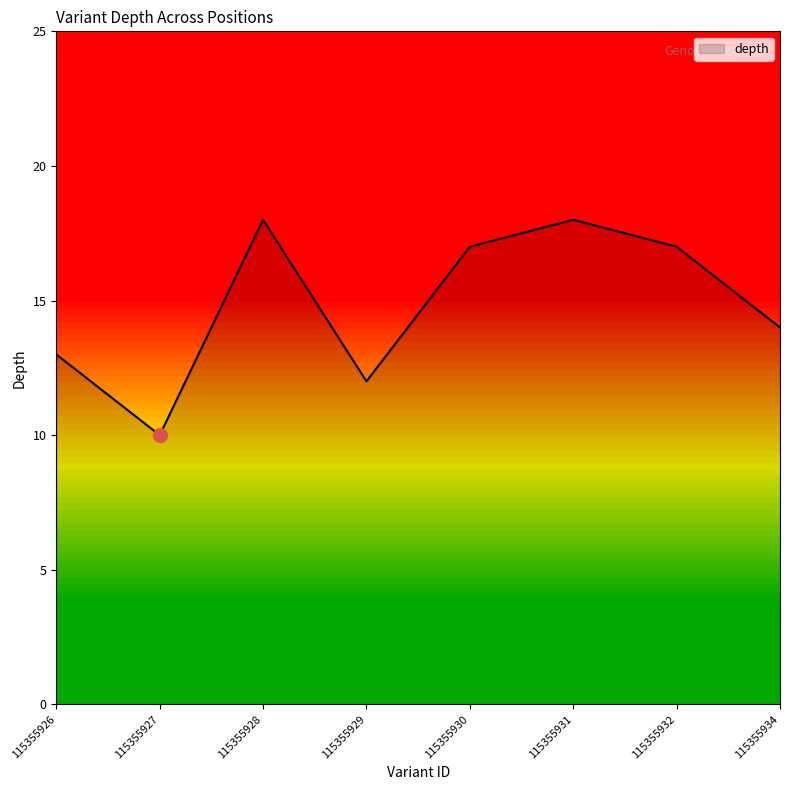

At which category does the data reach its first local peak?

115355928